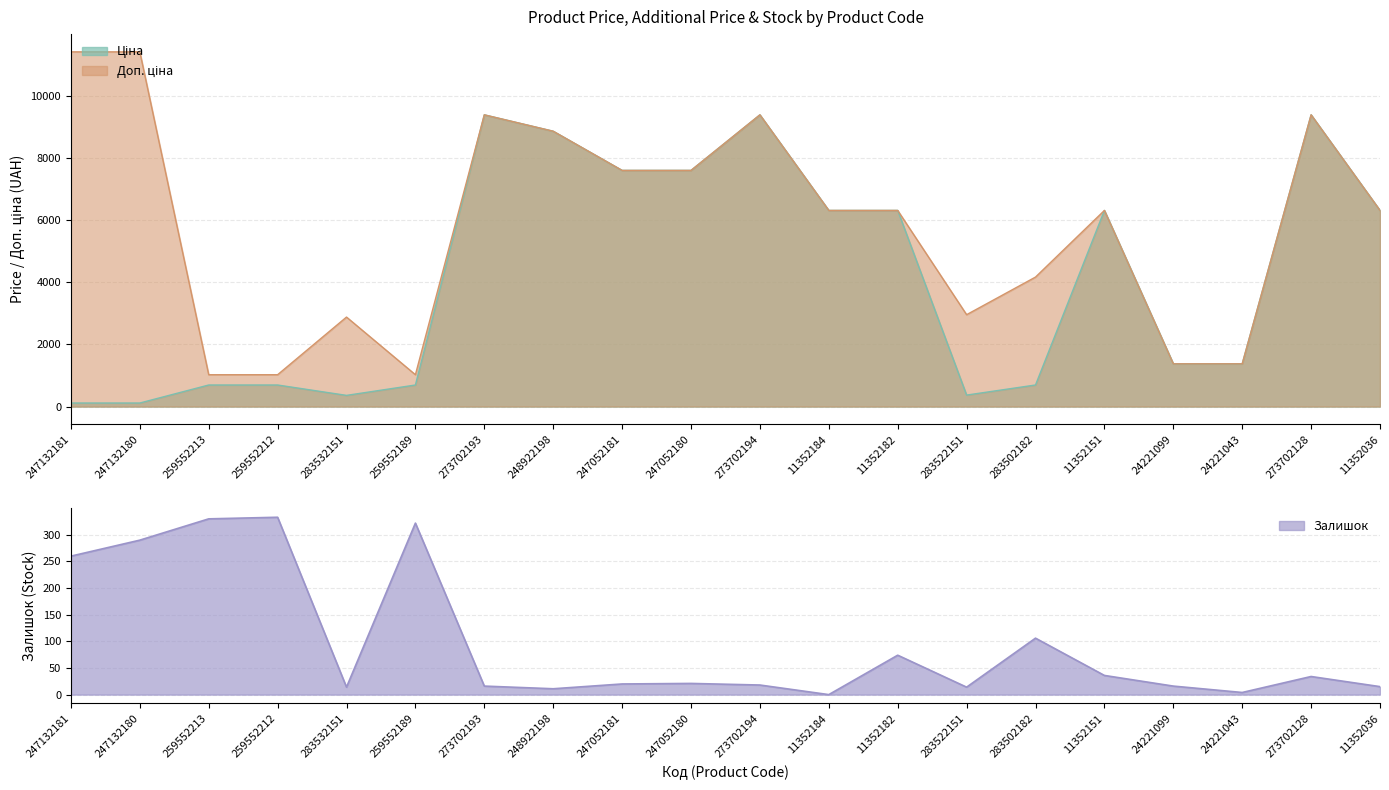

List the series in order of their peak value, highest first.

Доп. ціна, Ціна, Залишок